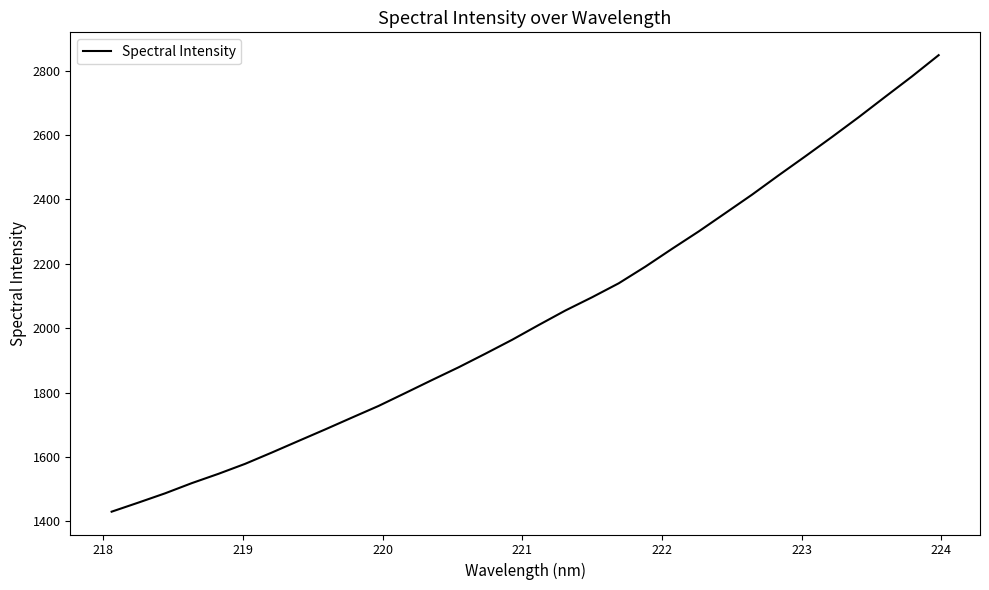

What is the maximum value shown in the chart?

2848.2